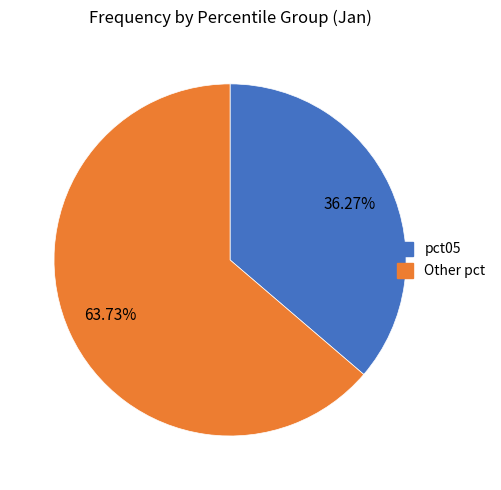

Is there a majority slice in this chart?

Yes